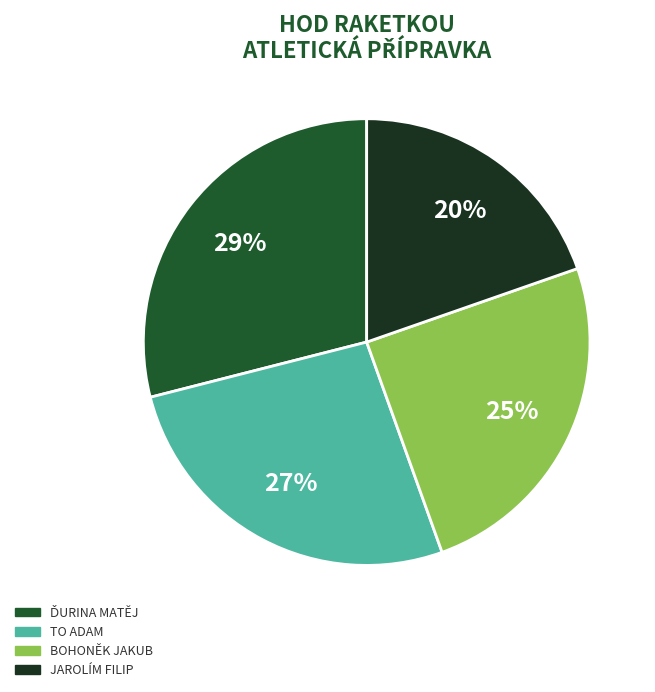

Does any single category account for the majority?

No